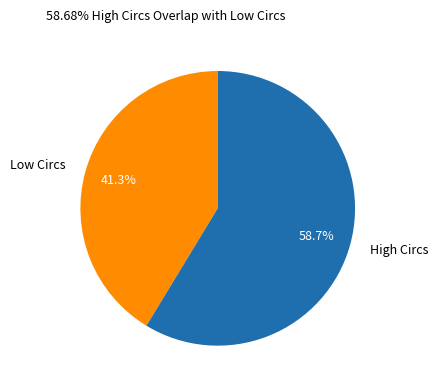

Does any single category account for the majority?

Yes